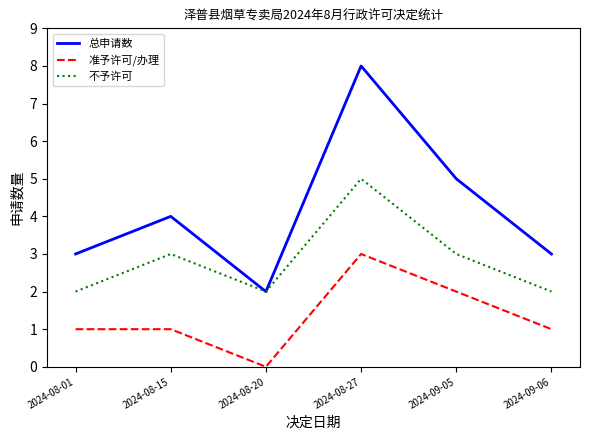

What is the minimum value for 总申请数?

2